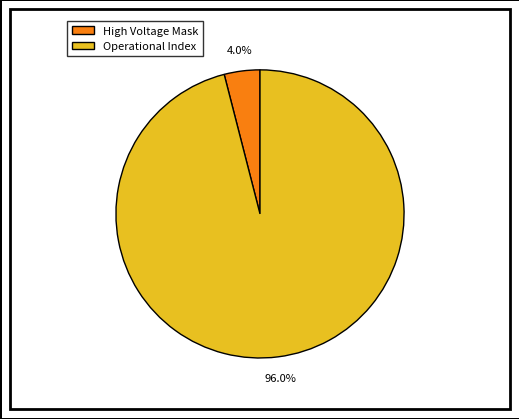

To the nearest percent, what is the difference between the High Voltage Mask and Operational Index slice percentages?

92%